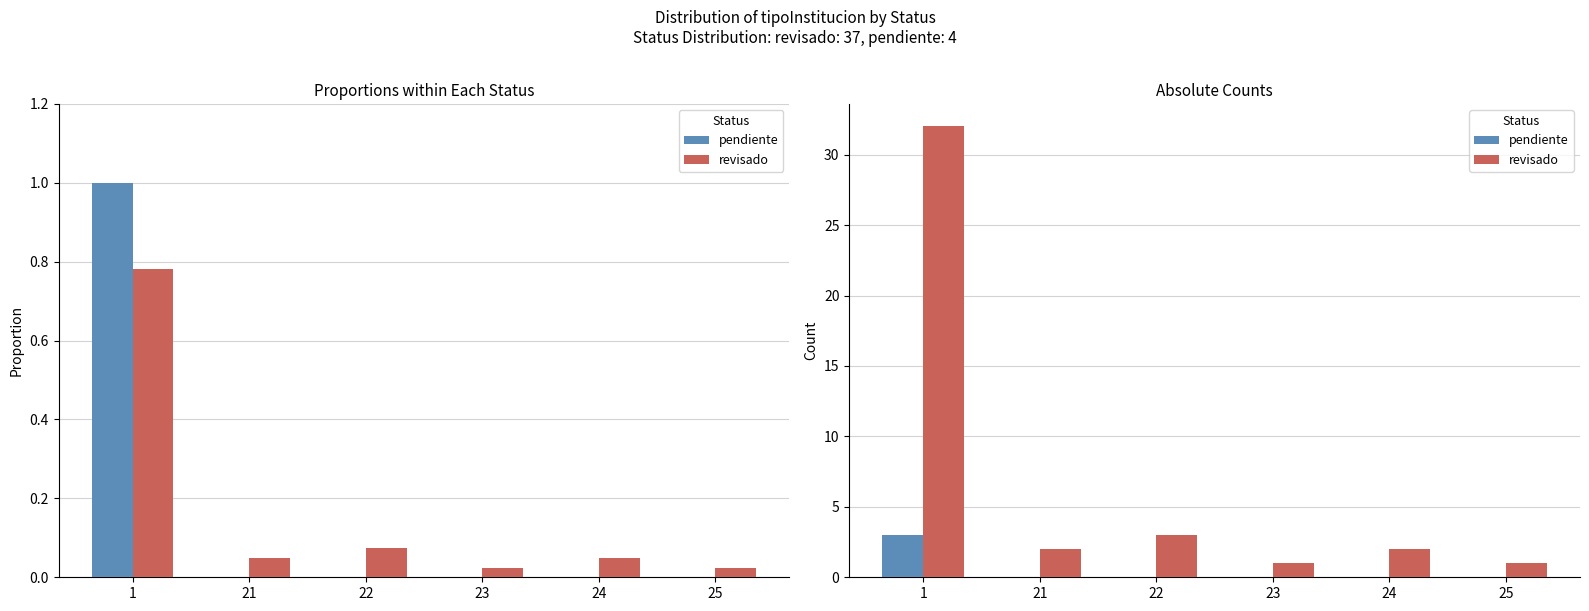

True or false: revisado has a value of 2 at 24.

True